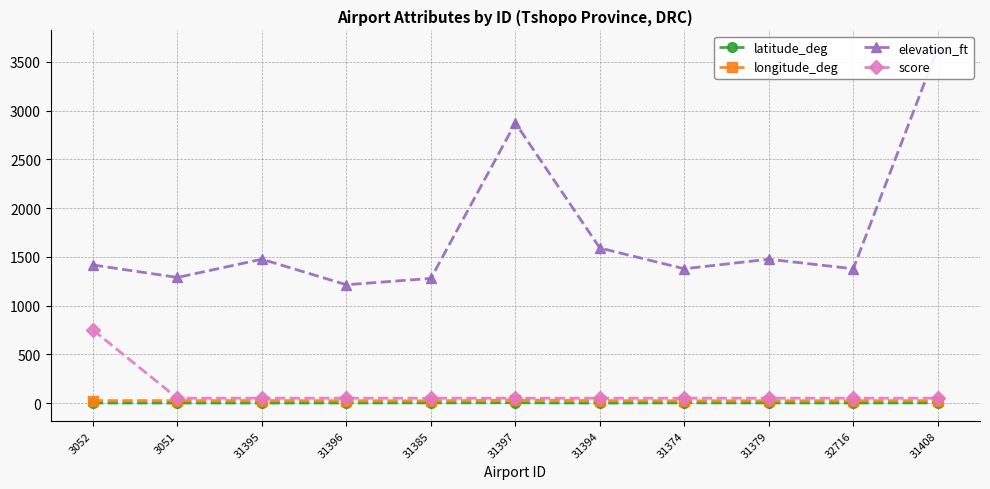

True or false: elevation_ft and score intersect in this chart.

False